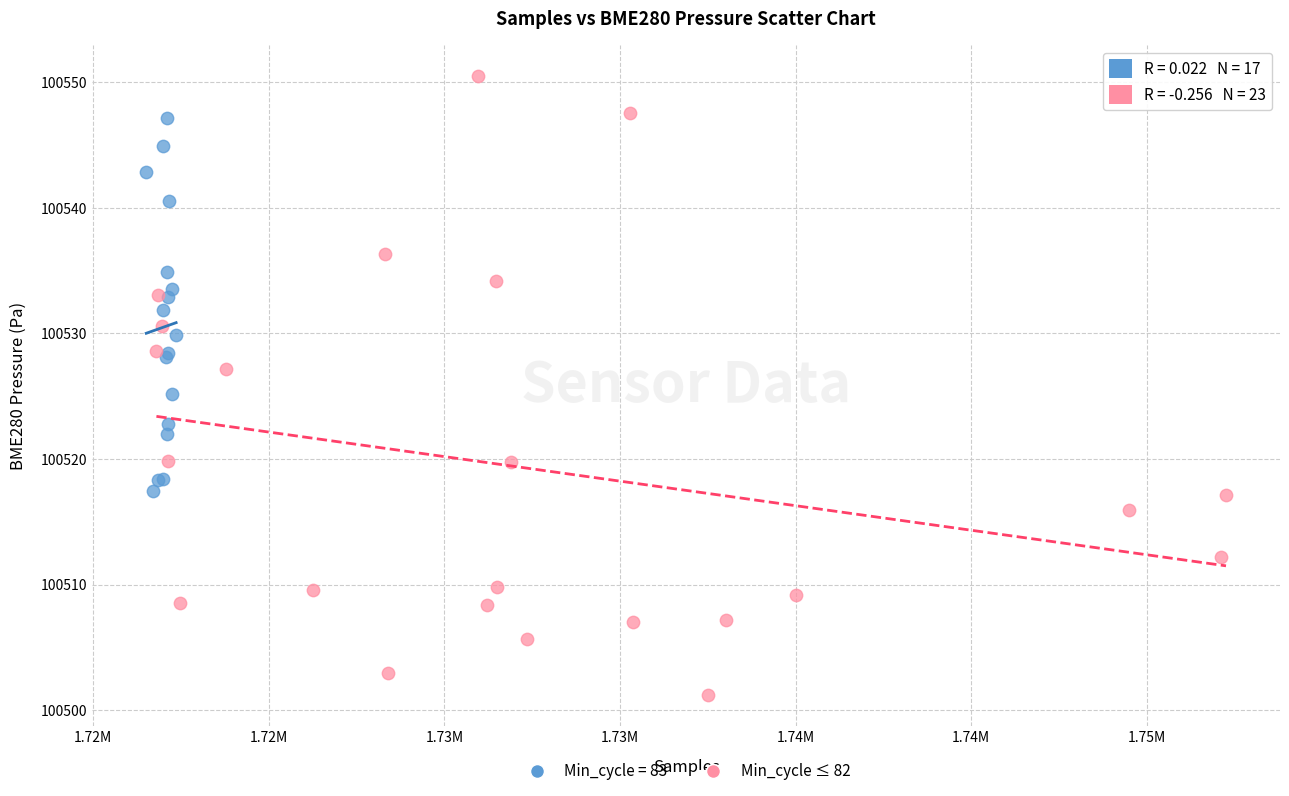

Which series has the widest spread of Y values?

Min_cycle ≤ 82